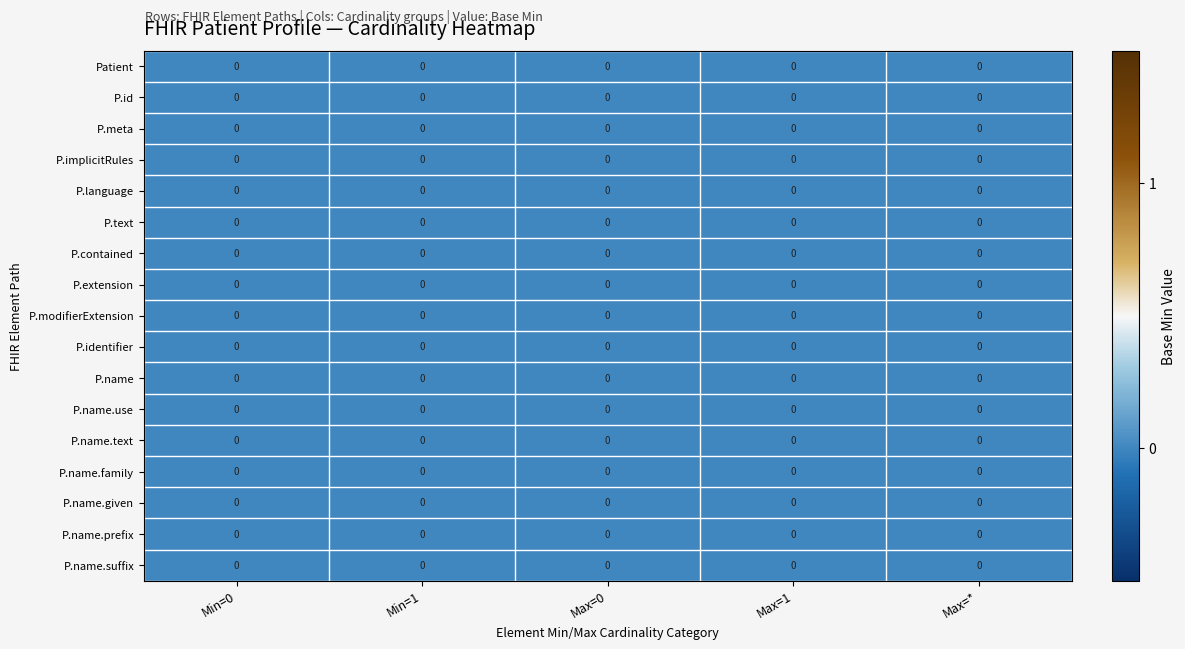

True or false: the data shows 0 at 0_*.

True